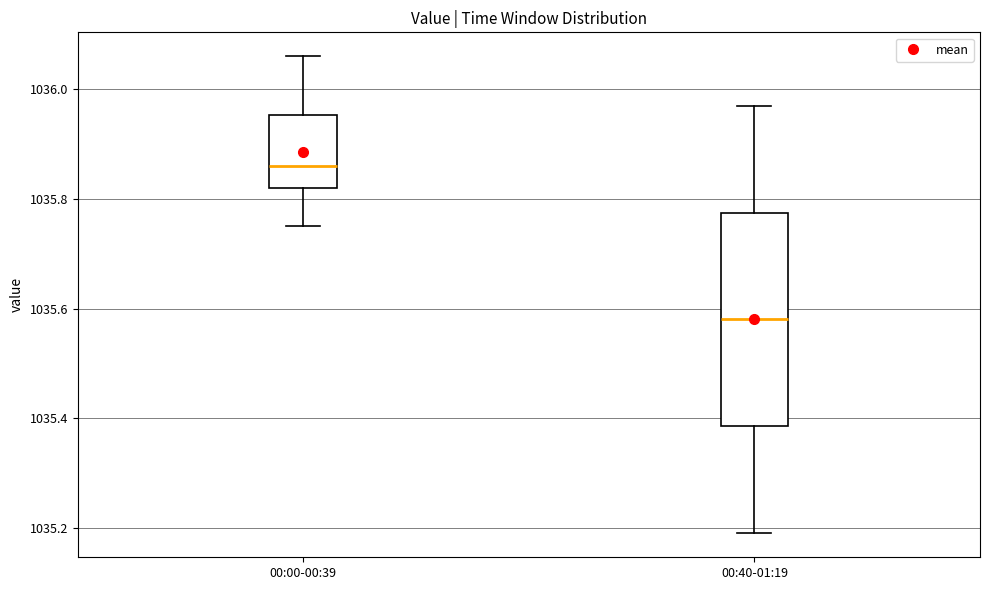

Which box's median line is the lowest?

00:40-01:19